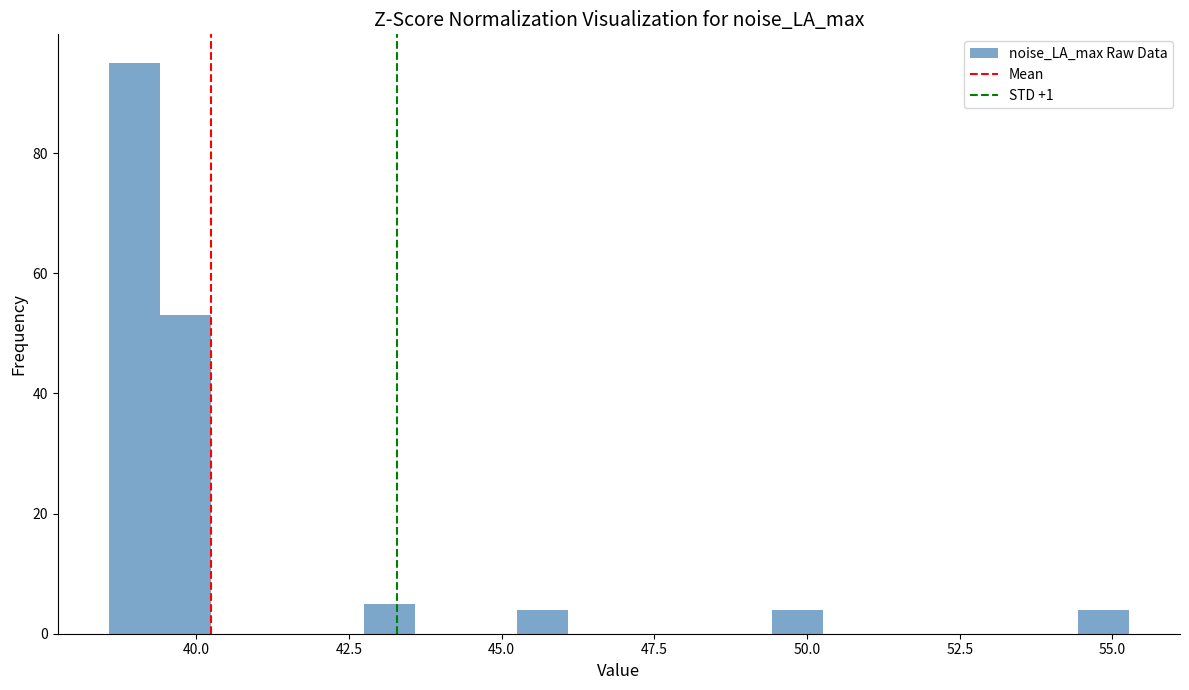

Around what value on the x-axis is the tallest bar? Give the approximate position of its centre, as read against the axis.

39.0